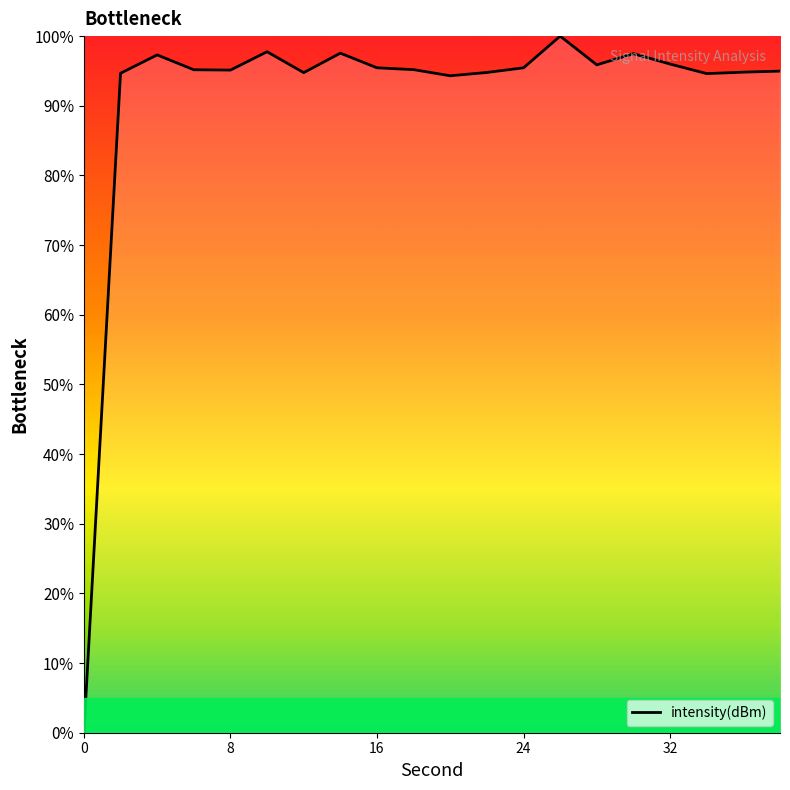

What is the difference between the maximum and minimum values?

100.0